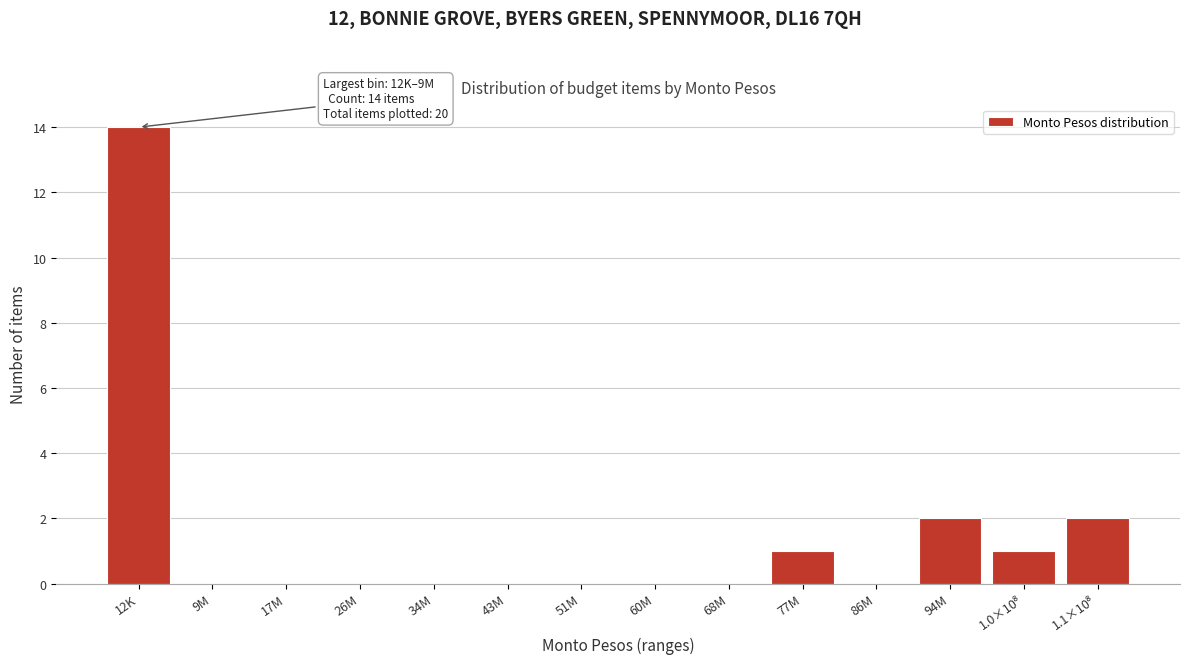

Which has a higher value, 51M or 94M?

94M